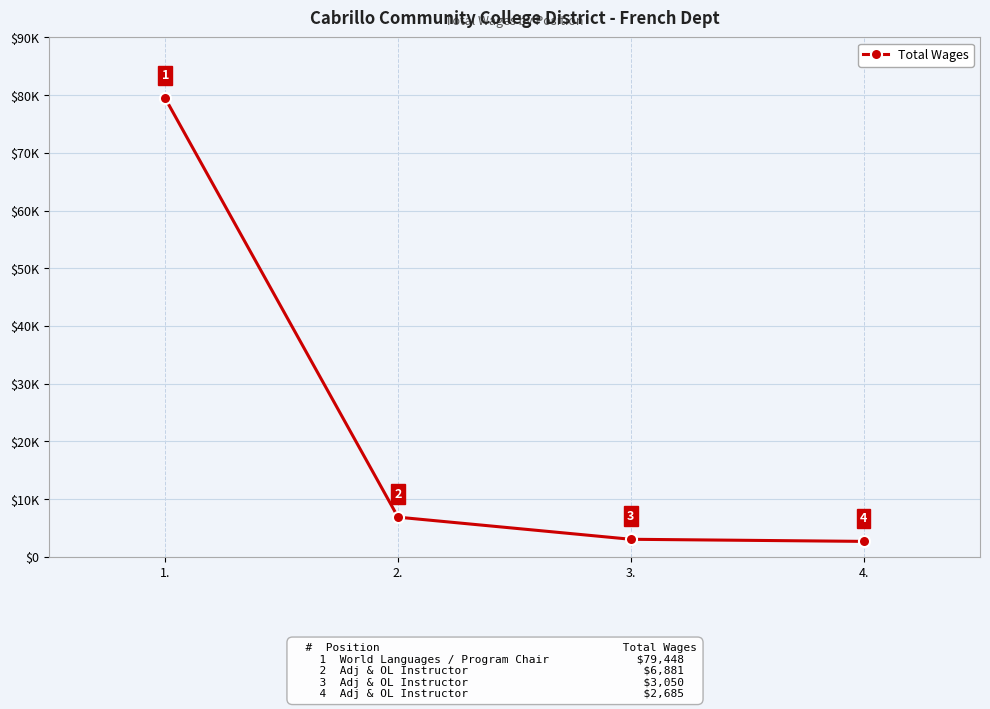

Does the chart have visible grid lines?

Yes